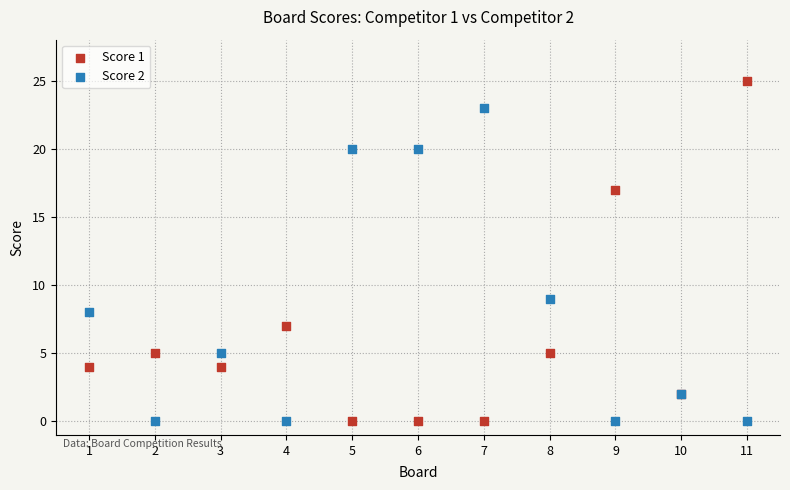

What is the X range (max minus min) for the scatter plot?

10